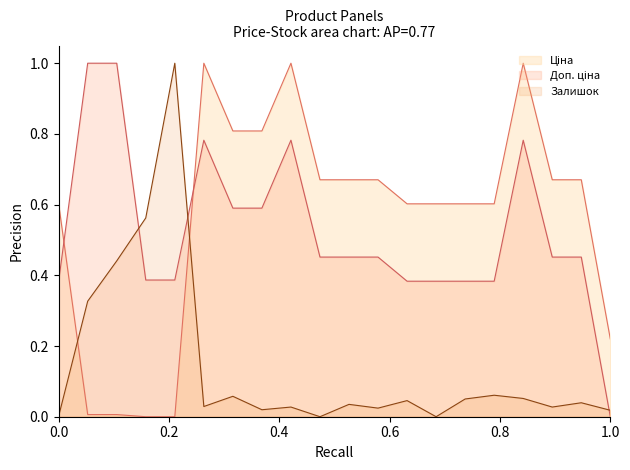

True or false: Залишок and Ціна intersect in this chart.

True